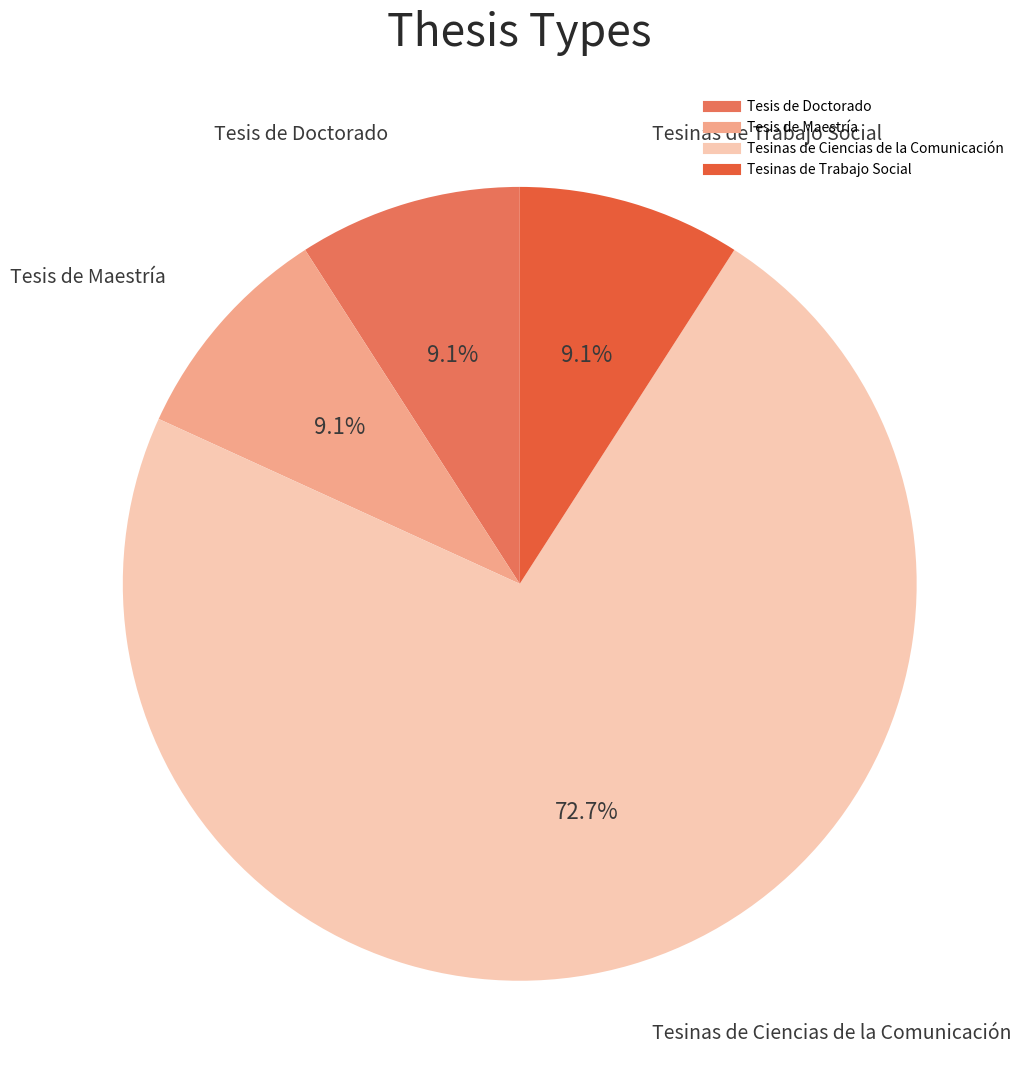

Combined, what portion of the pie is Tesis de Maestría and Tesinas de Trabajo Social?

18.2%